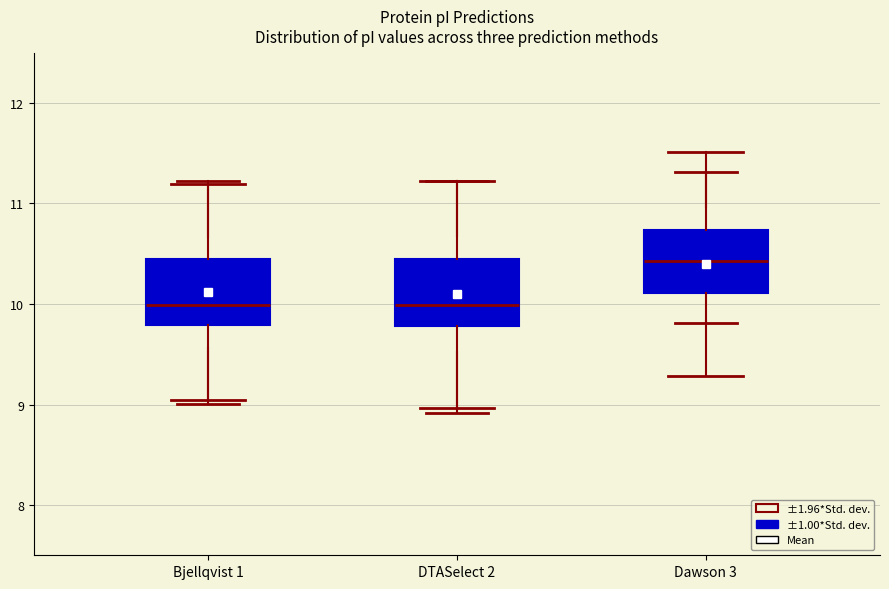

Which box's median line is the highest?

Dawson 3